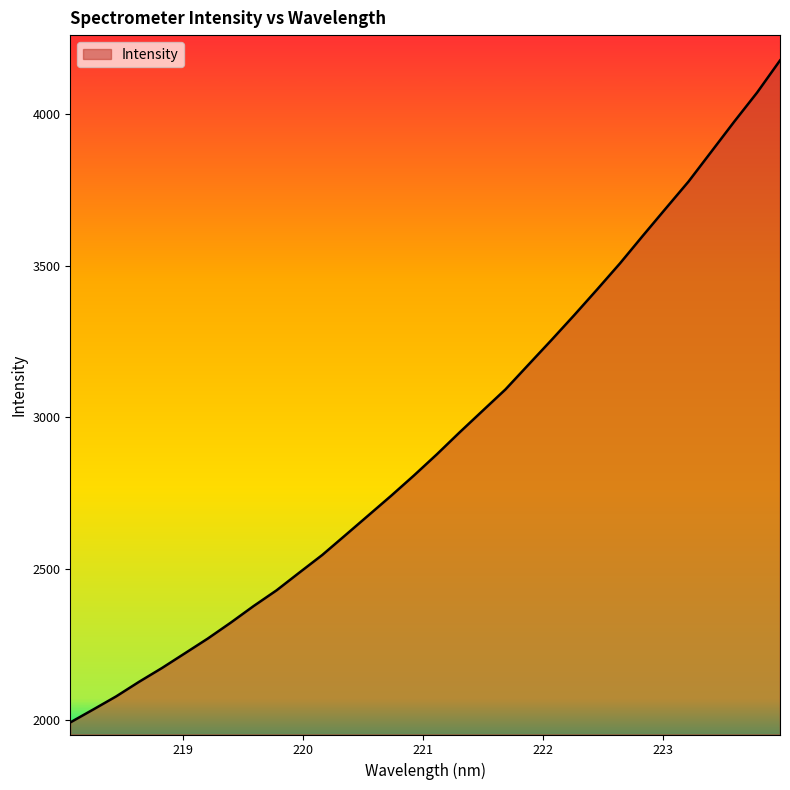

What is the greatest value displayed?

4177.4